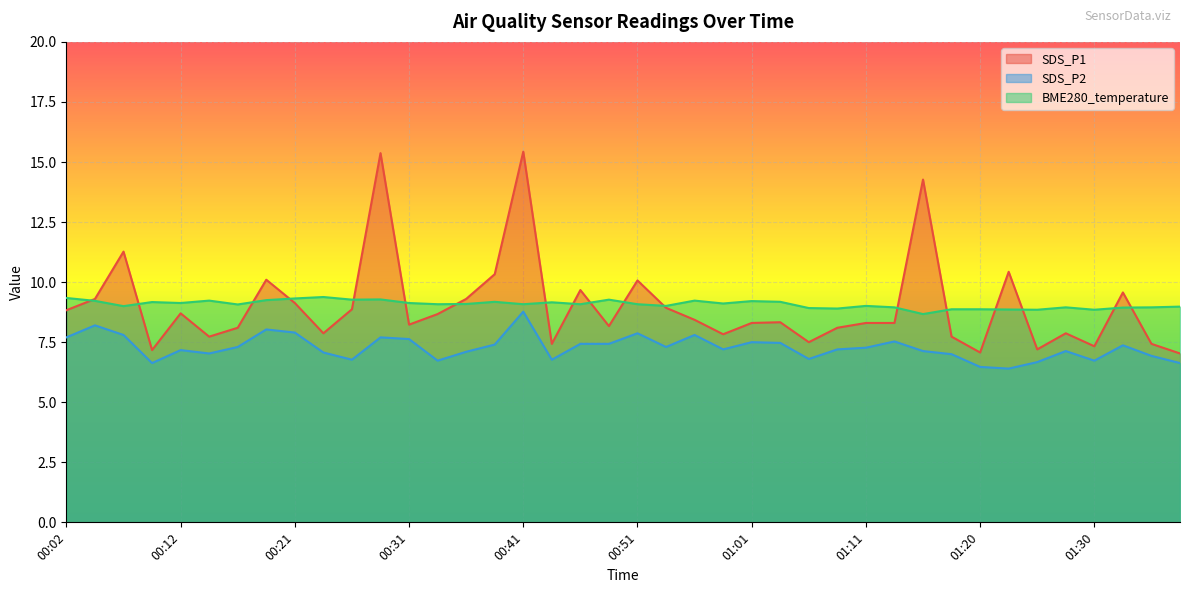

At which label does SDS_P2 first exceed 7?

00:02